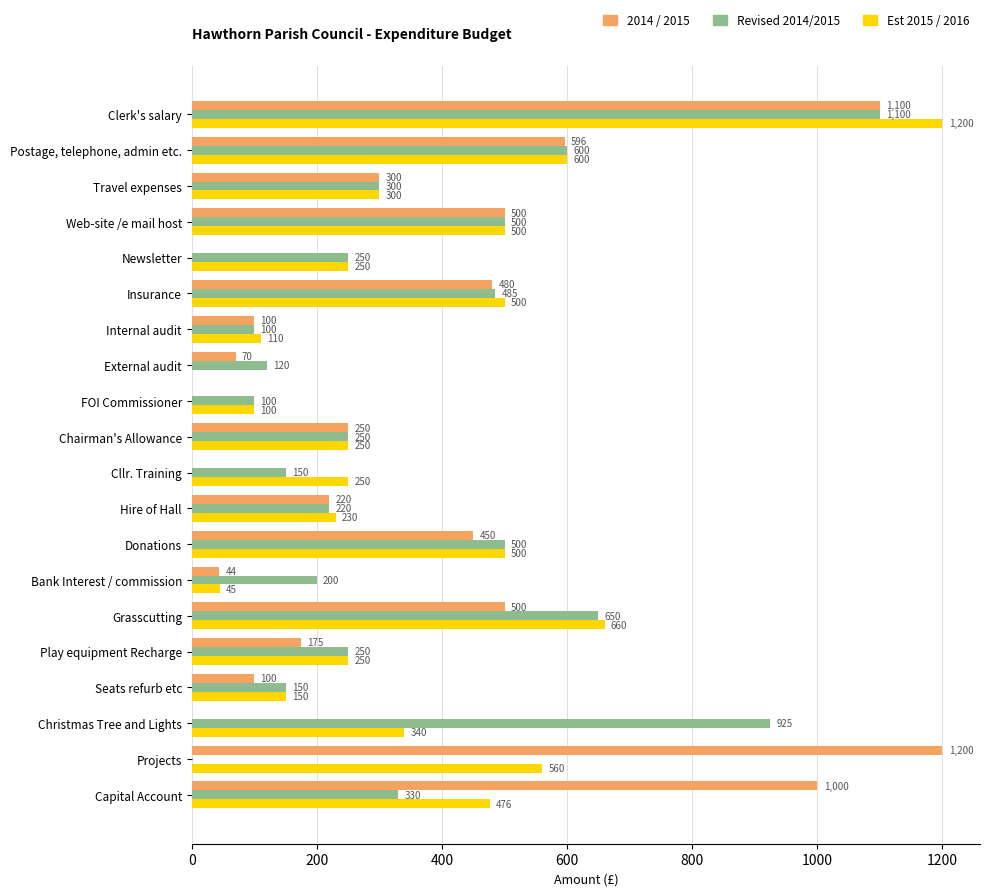

What is the greatest value displayed?

1200